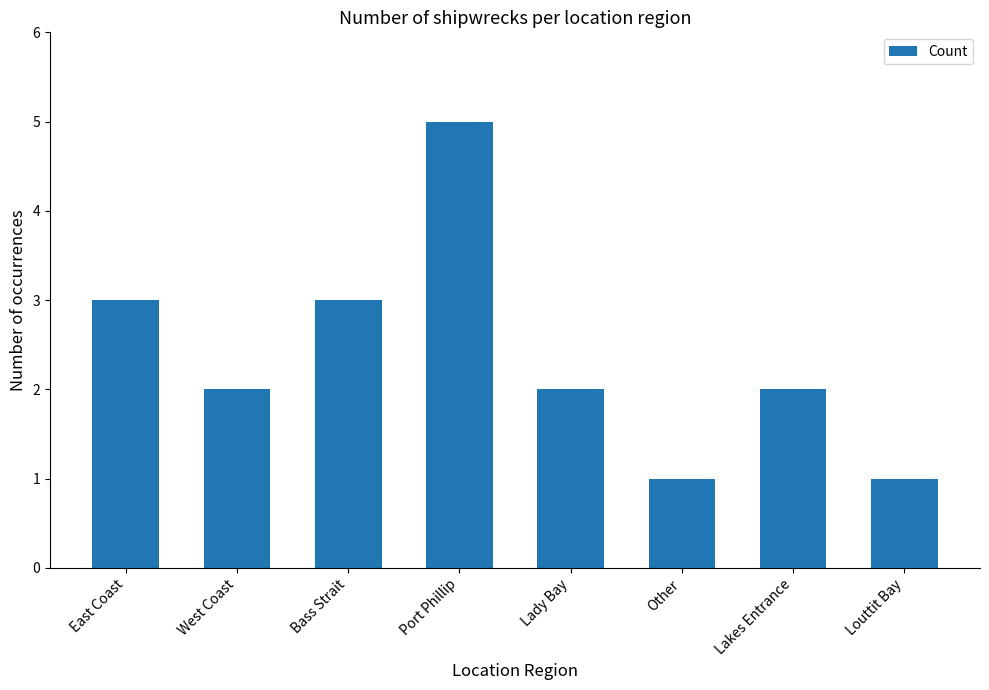

Reading right to left, list all the values displayed in this chart.

1	2	1	2	5	3	2	3